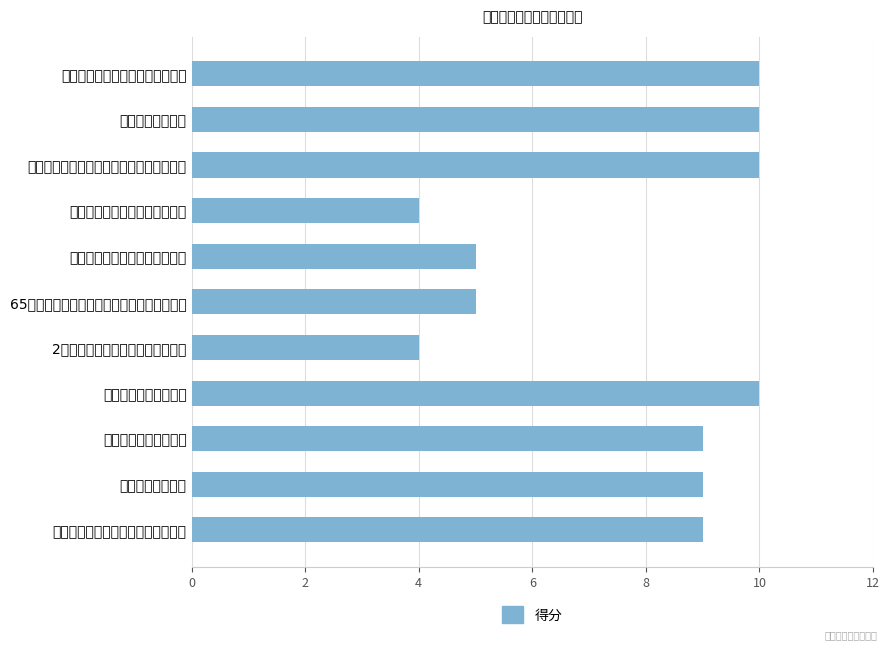

What is the sum of all values?

85